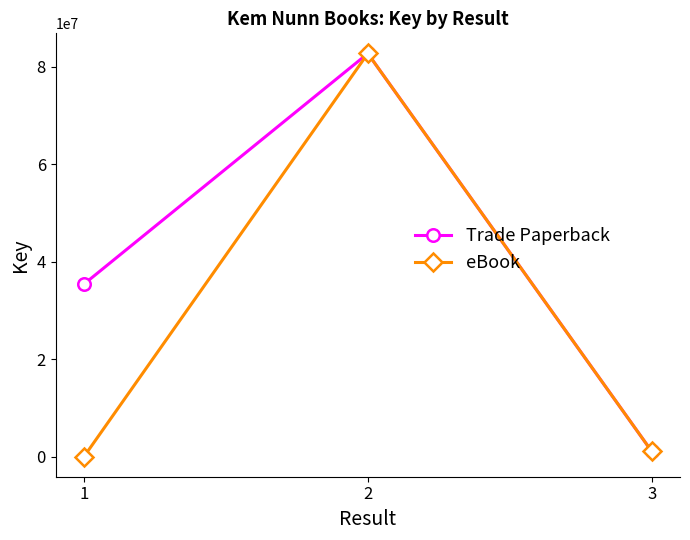

Reading right to left, extract all data points from this chart.

Trade Paperback: 3=1100741	2=82774661	1=35427193
eBook: 3=1100741	2=82774661	1=499